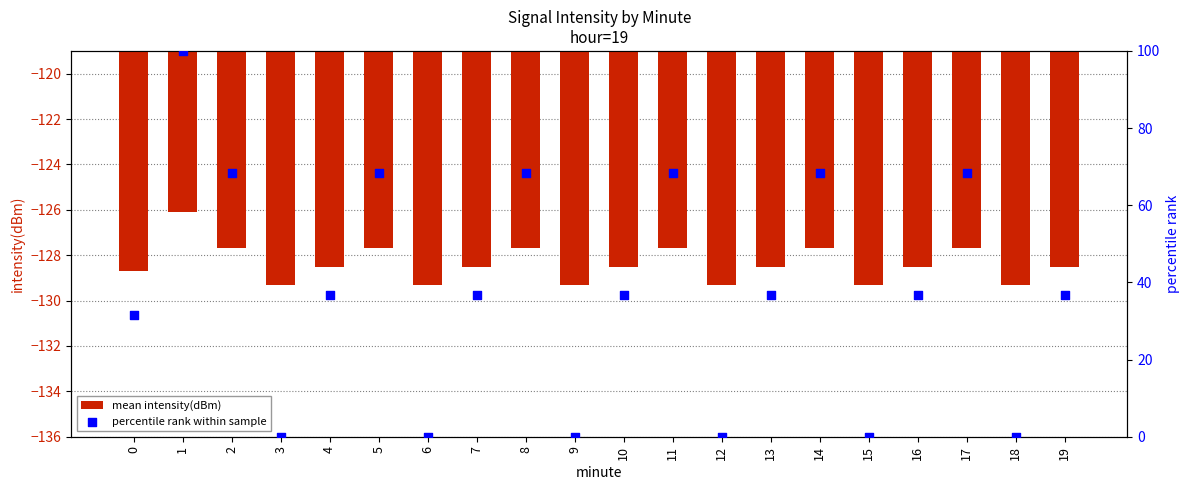

Which series has the largest Y range (max minus min)?

percentile rank within sample